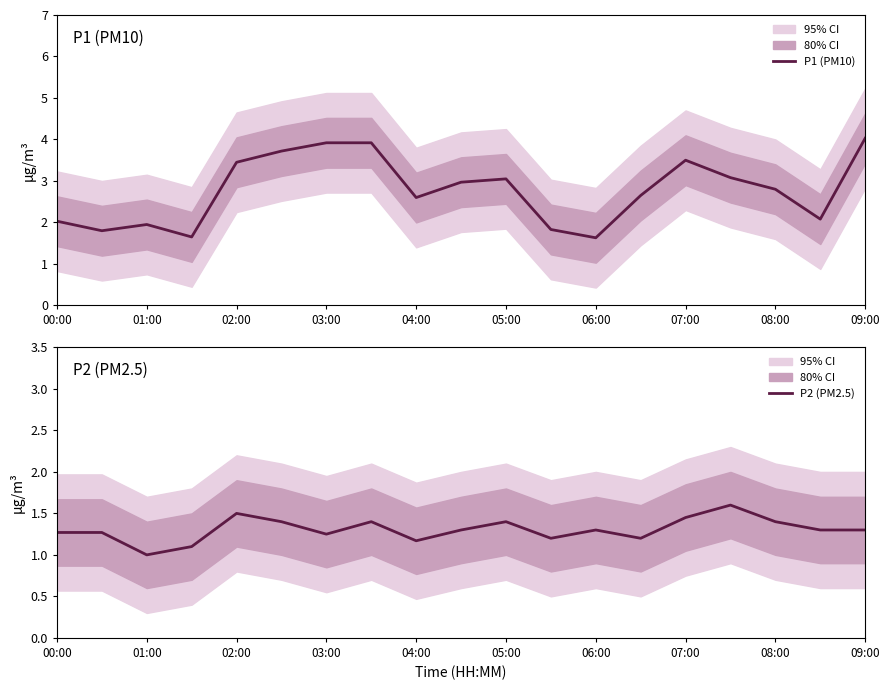

What is the smallest value displayed?

1.0